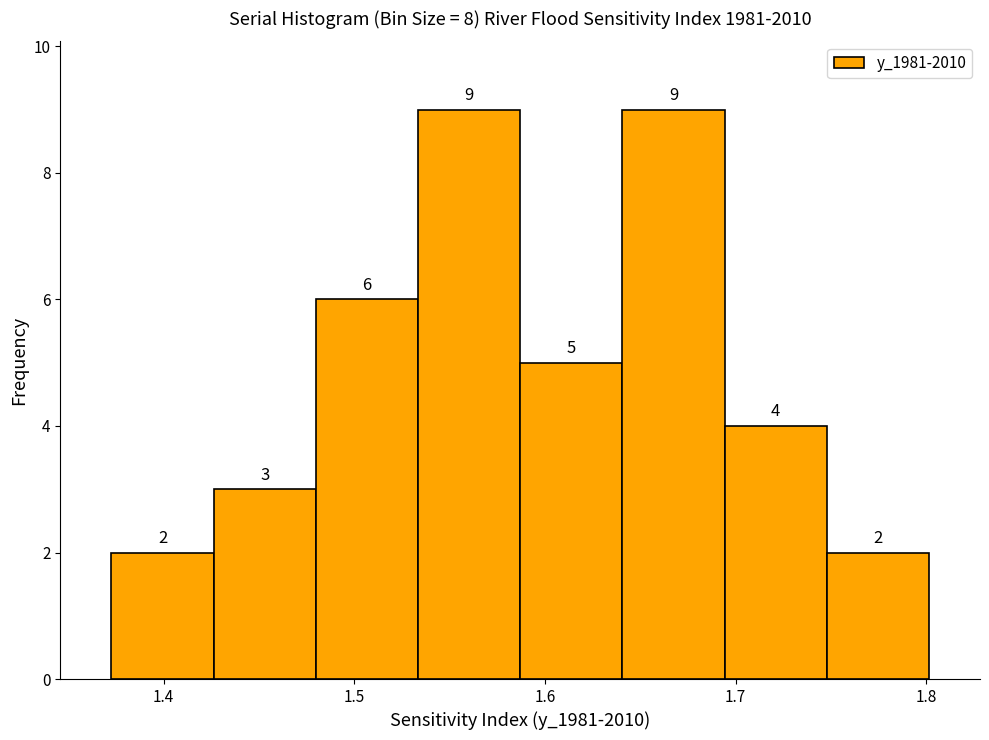

What is the height of the bar covering 1.69 to 1.75 on the x-axis? The bar edges are not printed on the chart, so give them approximately, as read against the axis.

4